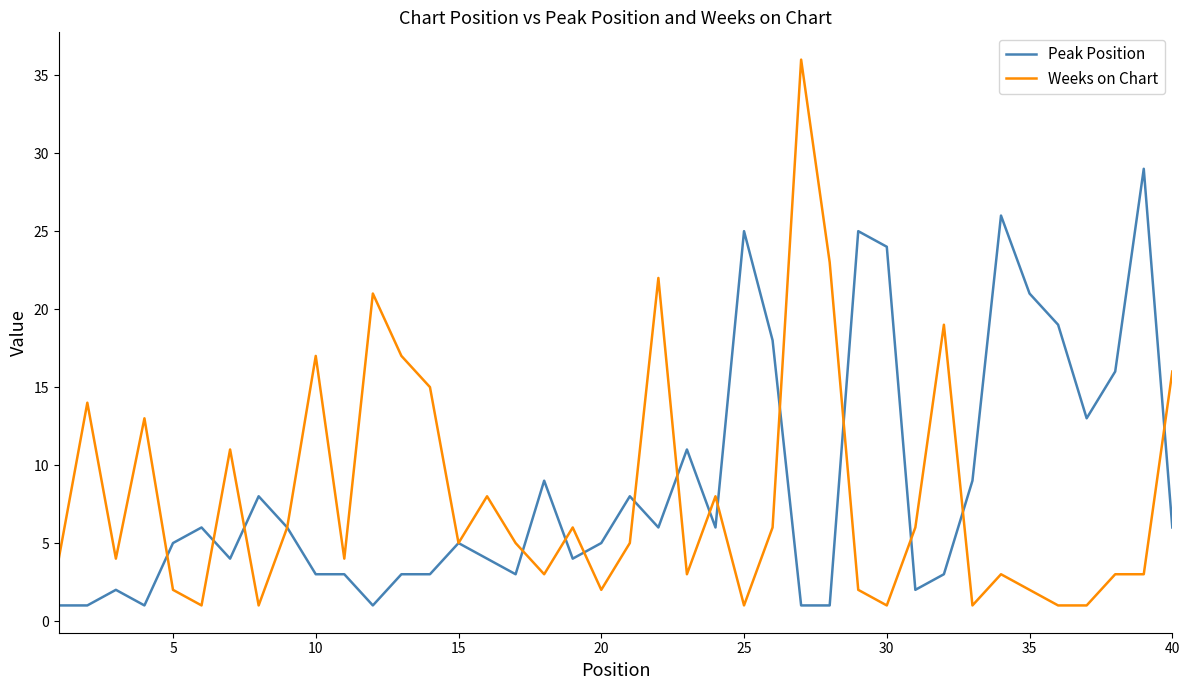

Which series has the largest total across all categories?

Peak Position